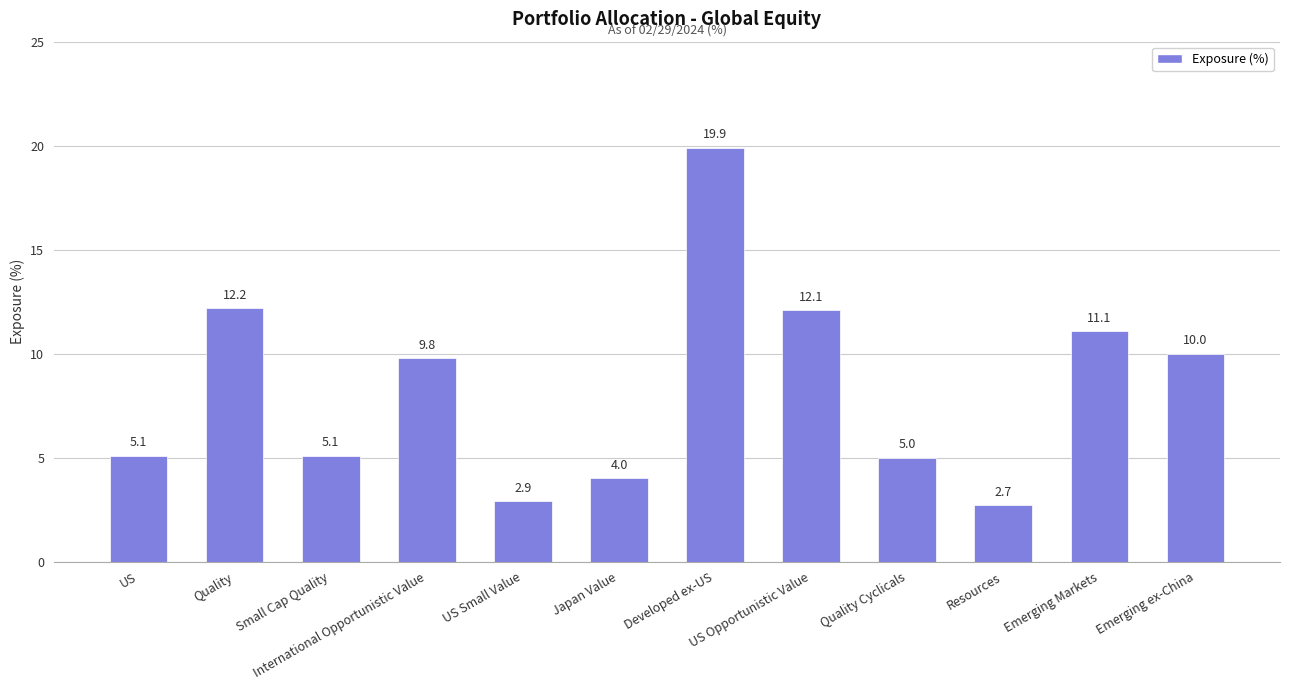

The chart shows a value of 11.1 at Emerging Markets. True or false?

True